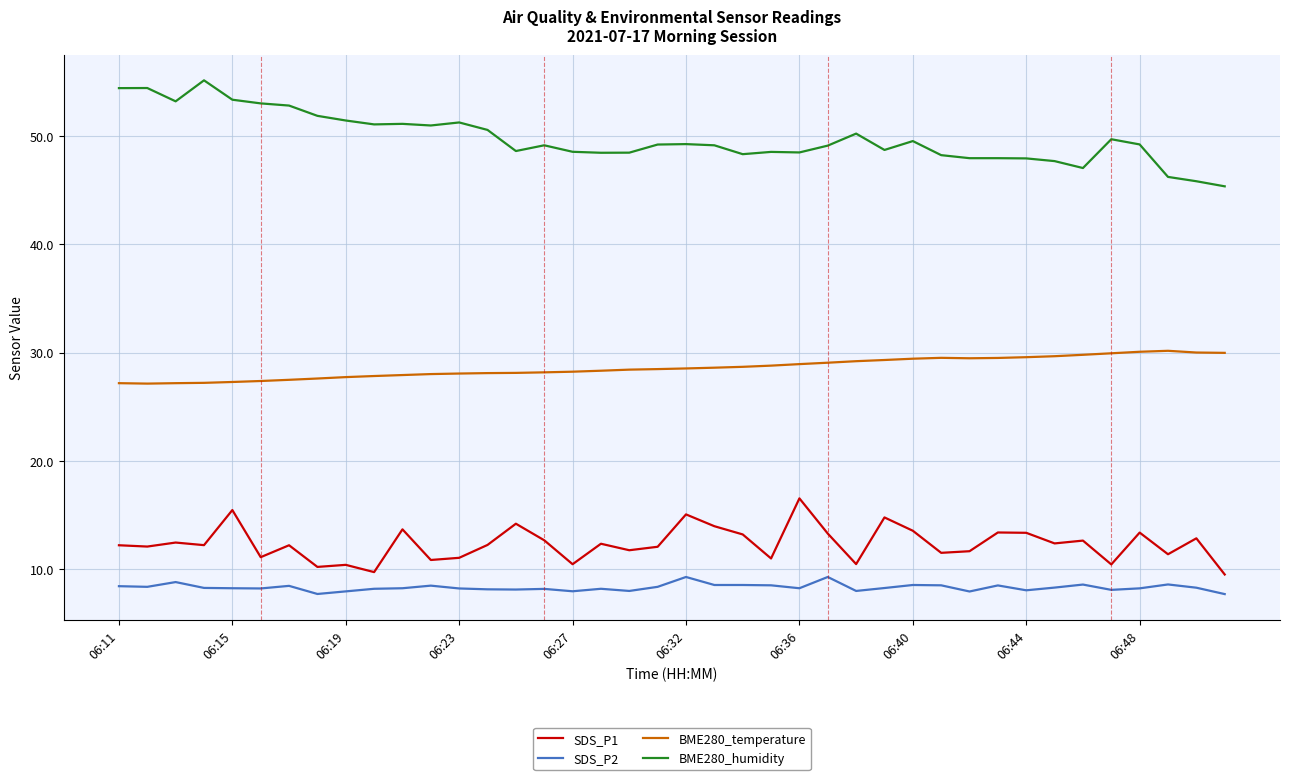

List the series in order of their peak value, lowest first.

SDS_P2, SDS_P1, BME280_temperature, BME280_humidity